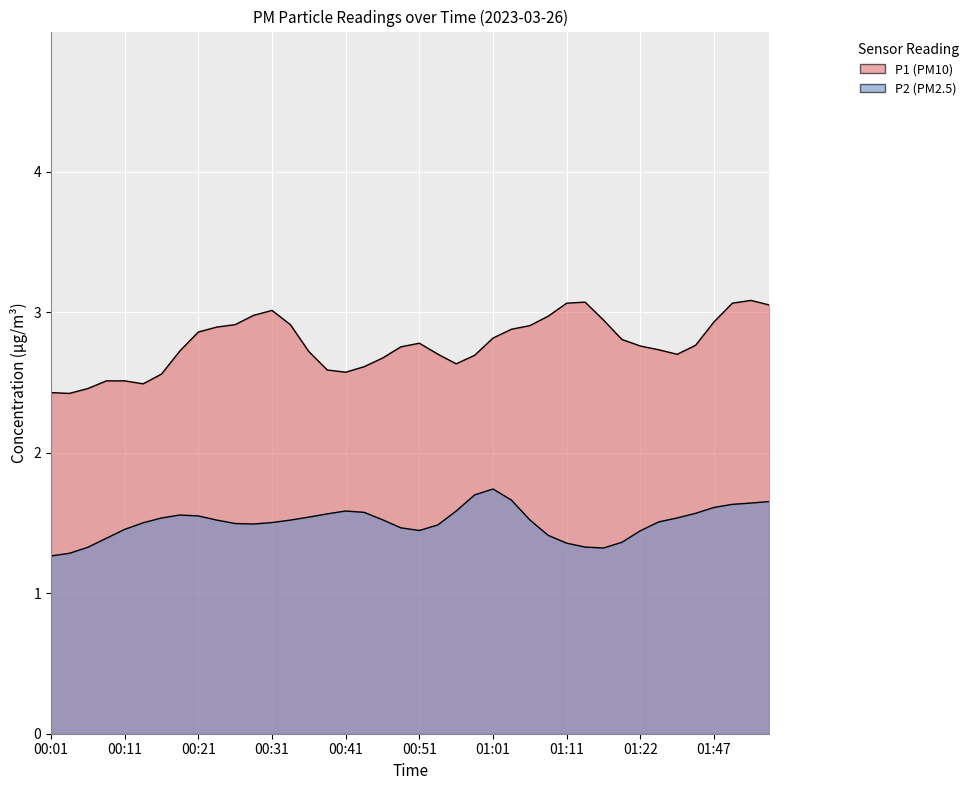

At how many categories does at least one series exceed 0?

40